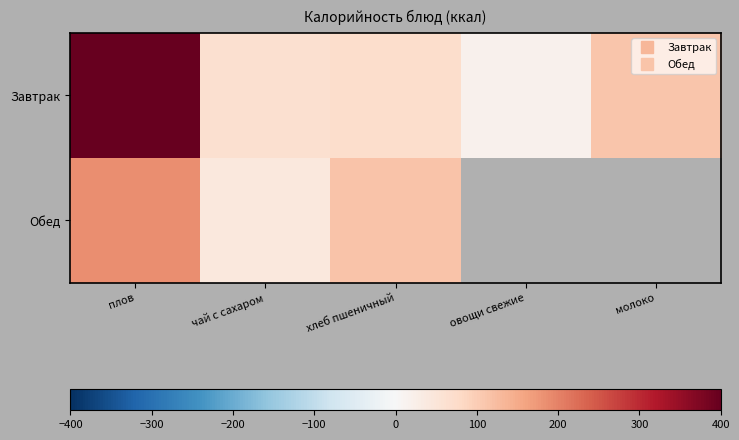

What is the total value across all series at чай с сахаром?

107.4